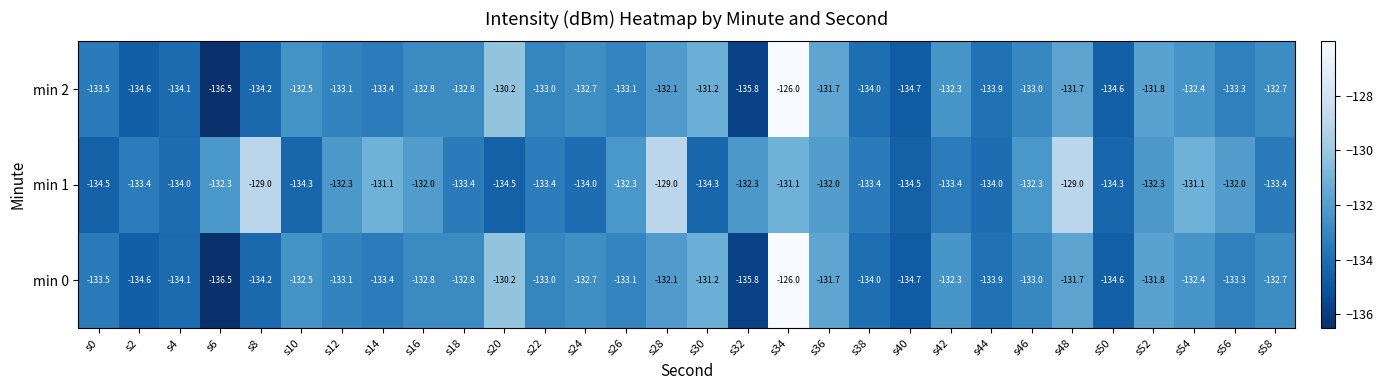

Read the min 1 value at s34.

-131.1